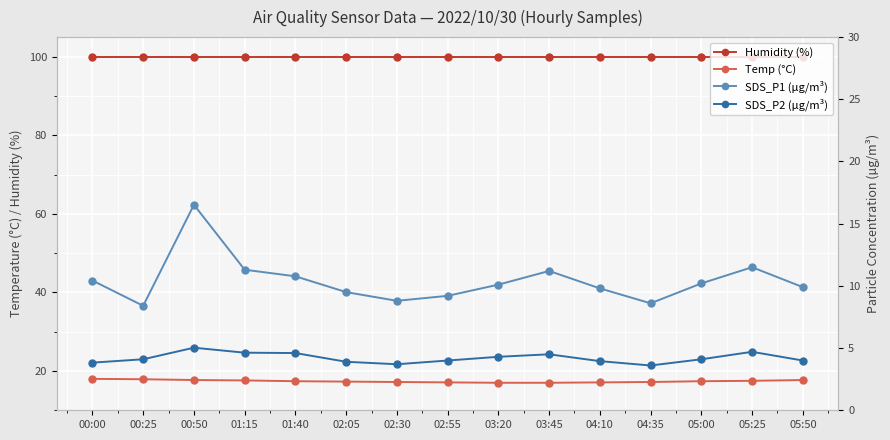

At how many categories does at least one series exceed 86?

15